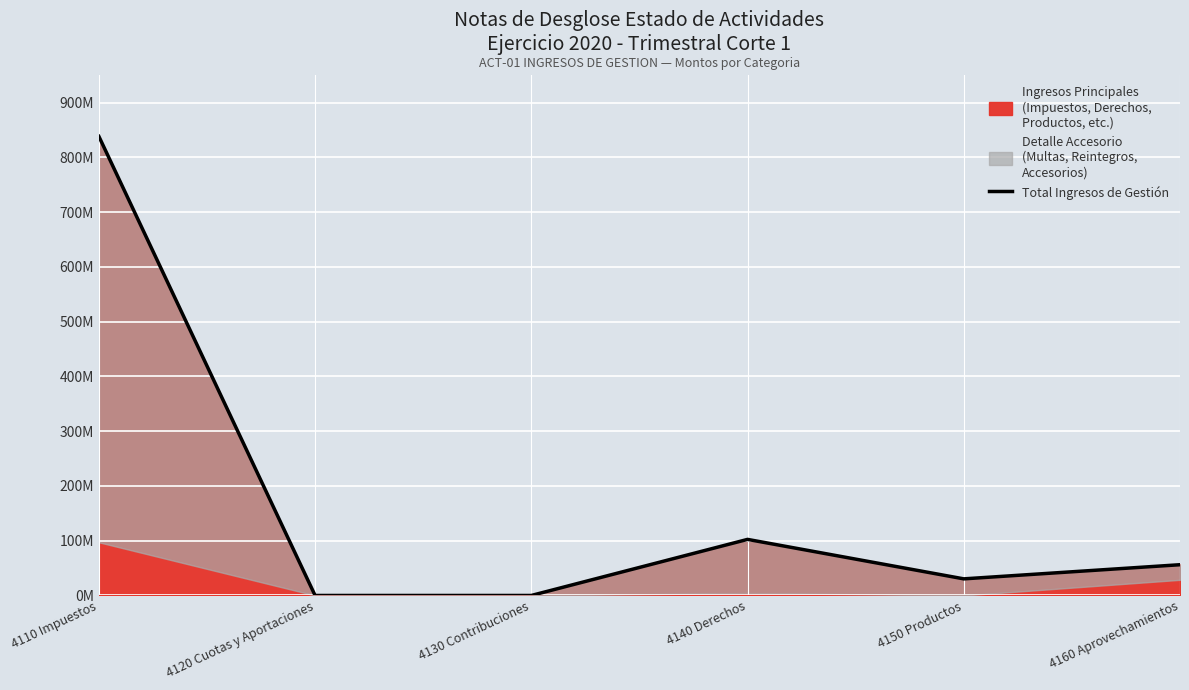

True or false: there are more than 1 points higher than both neighbors.

False